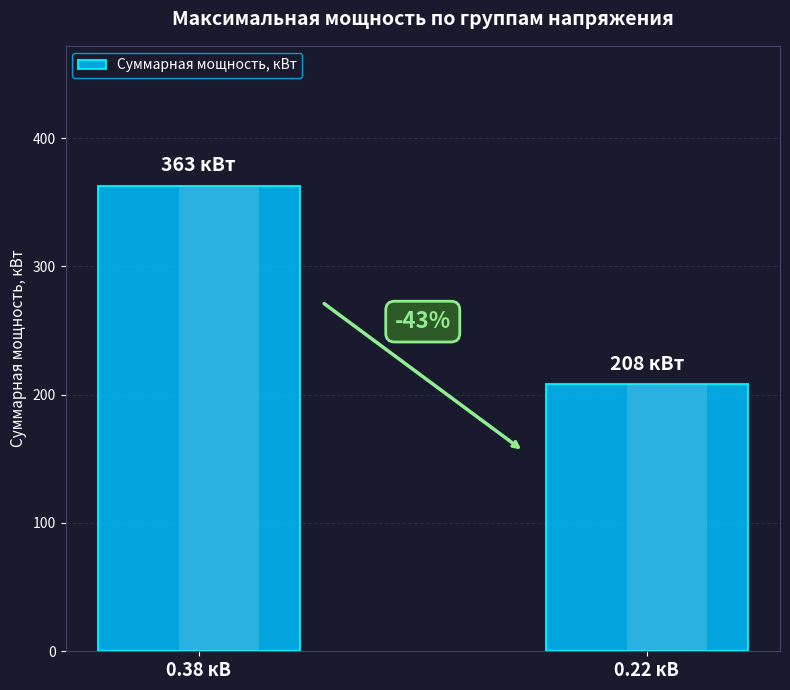

What is the sum of all values?

571